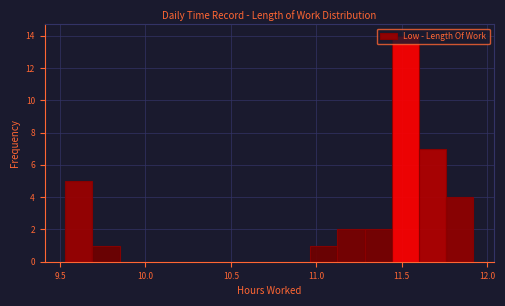

Around what value on the x-axis is the tallest bar? Give the approximate position of its centre, as read against the axis.

11.50